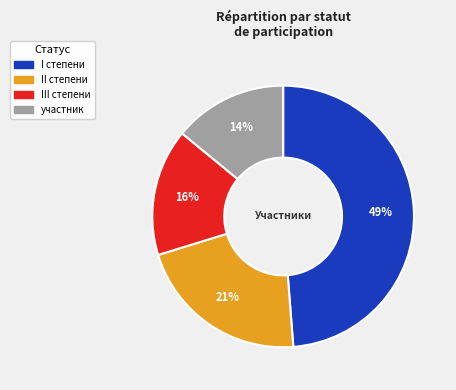

How many segments does this pie chart have?

4